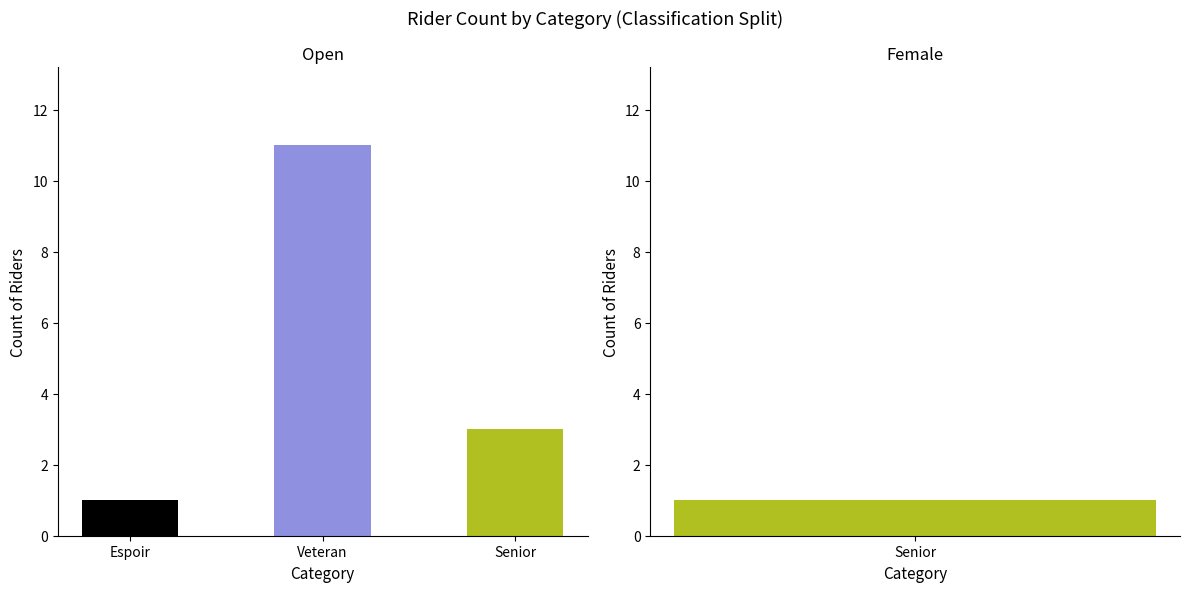

What is the smallest value displayed?

1